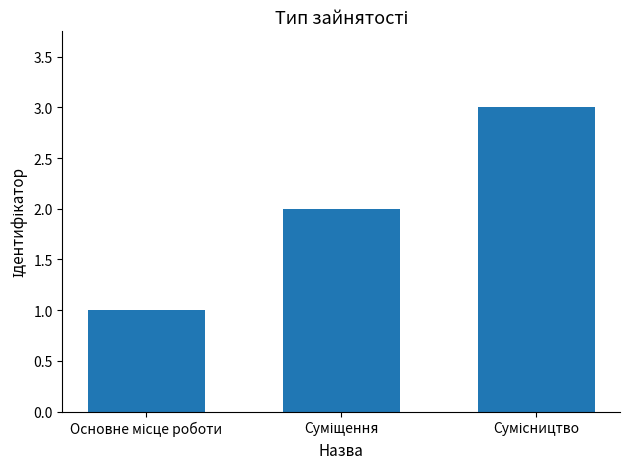

What is the average value?

2